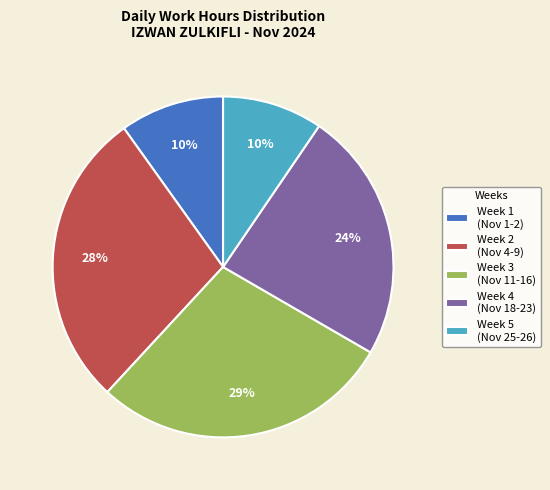

Which has a higher value, Week 2 (Nov 4-9) or Week 5 (Nov 25-26)?

Week 2 (Nov 4-9)